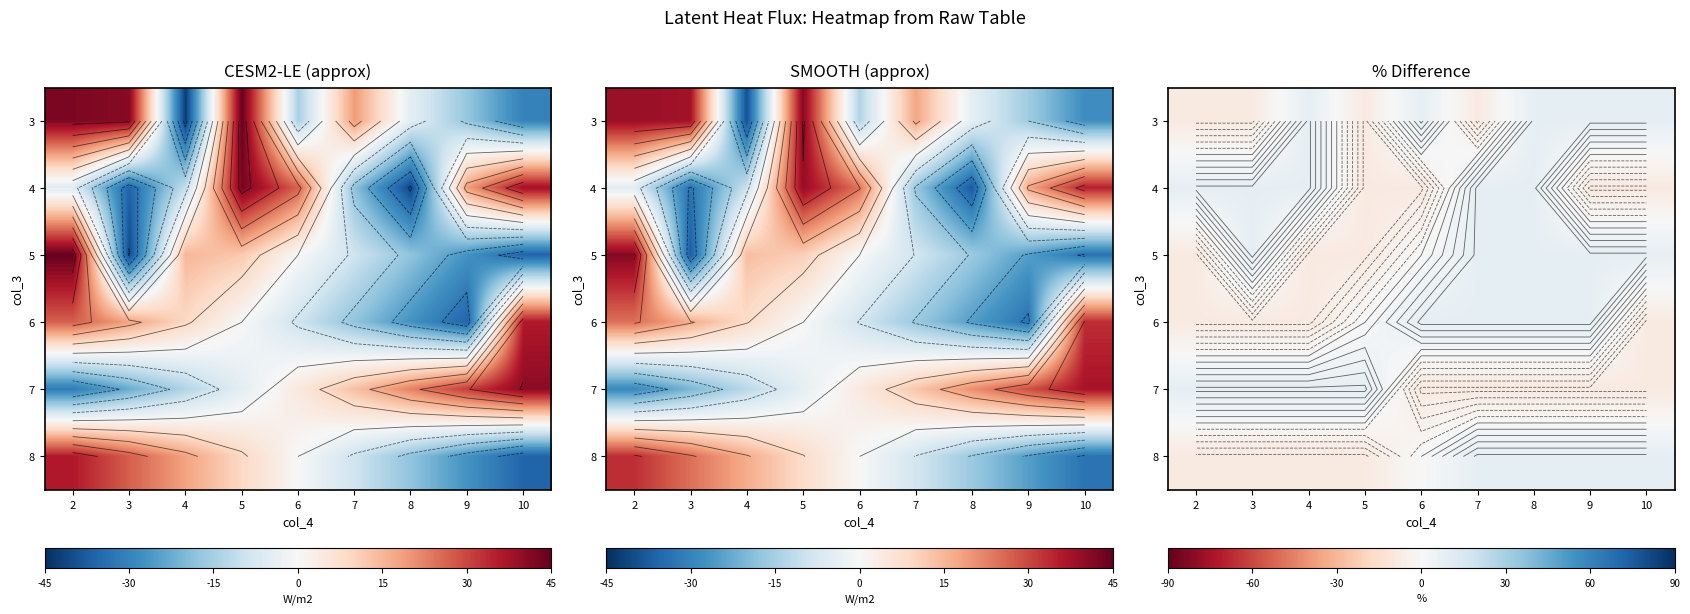

At which label is 7 closest to 0?

5